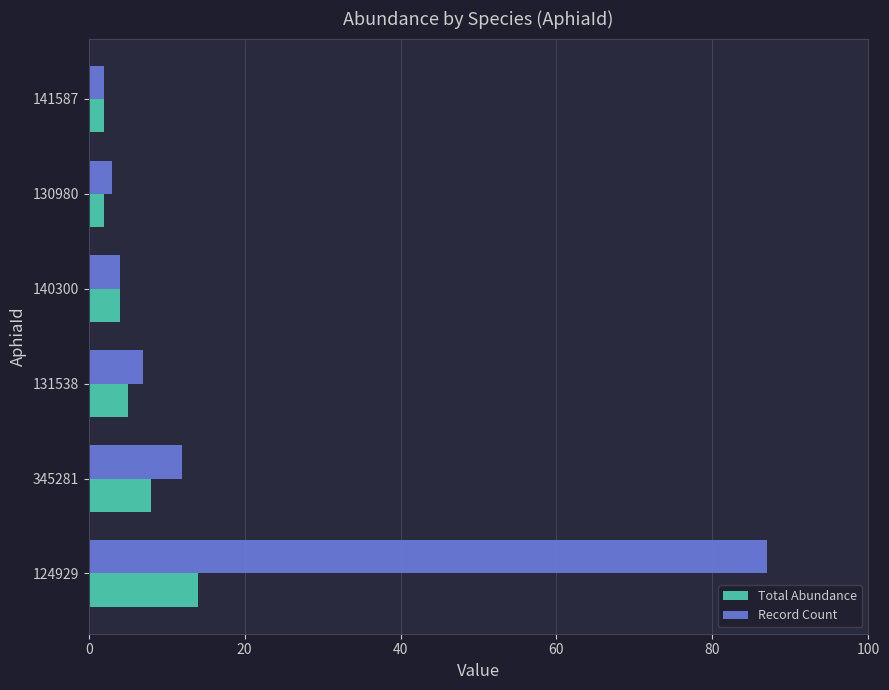

At which label is Record Count closest to 44?

345281